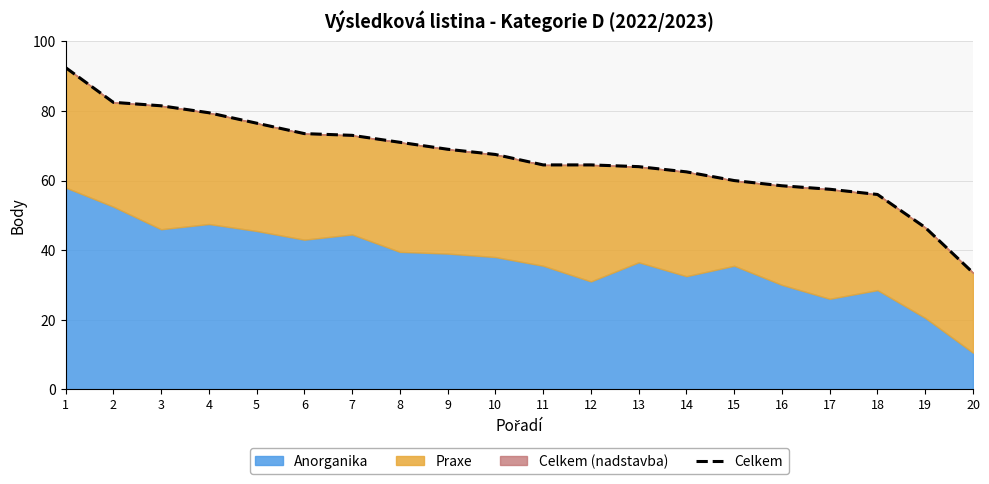

What is the difference between the values at 20 and 11?

31.0